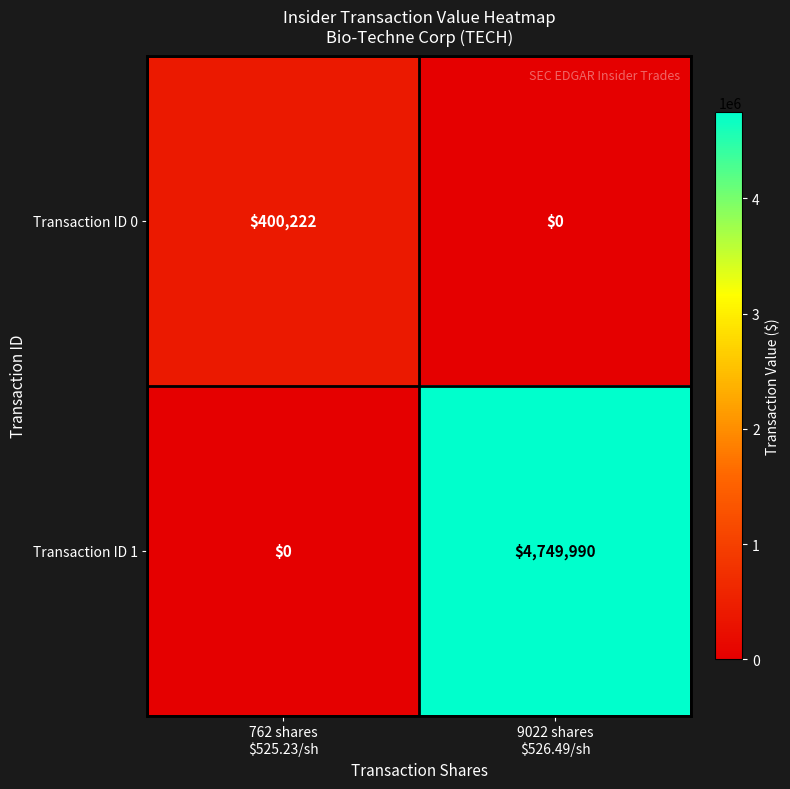

What is the sum of all Transaction ID 1 values?

4749990